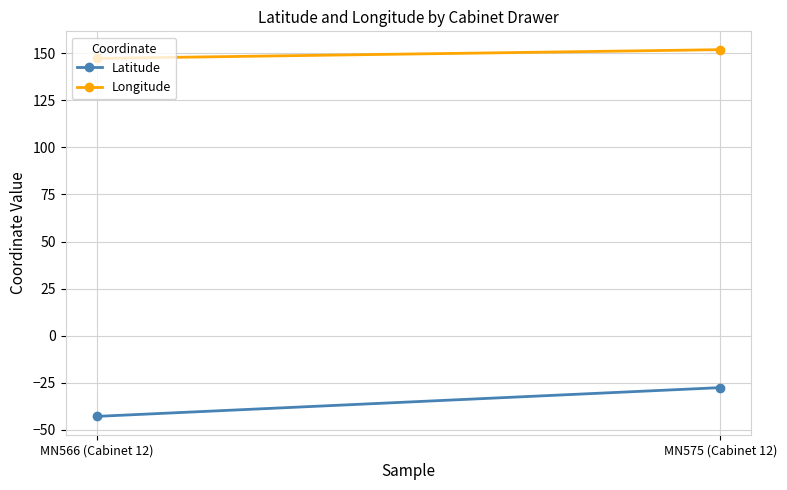

What is the value of the Latitude point at the 2nd from the left?

-27.6